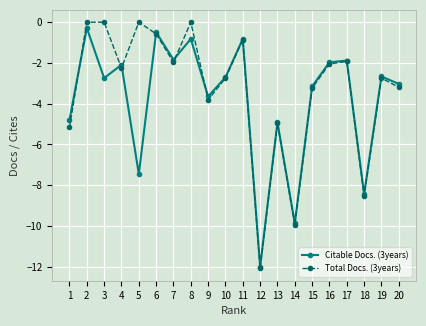

What is the difference between the maximum and minimum values in the Total Docs. (3years) series?

12.1